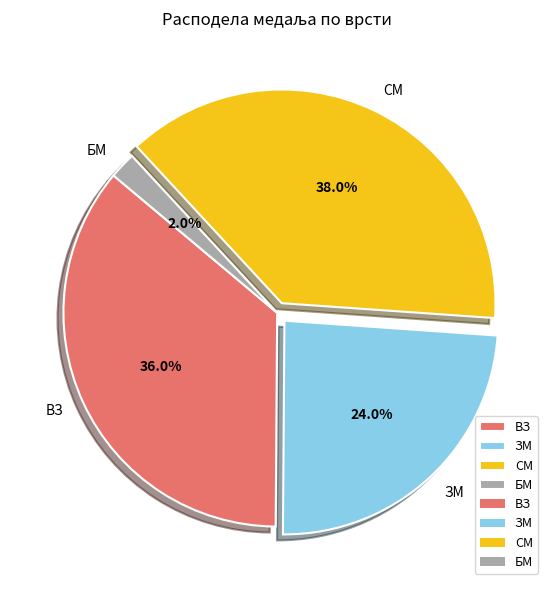

Which category has the smallest portion of the pie?

БМ